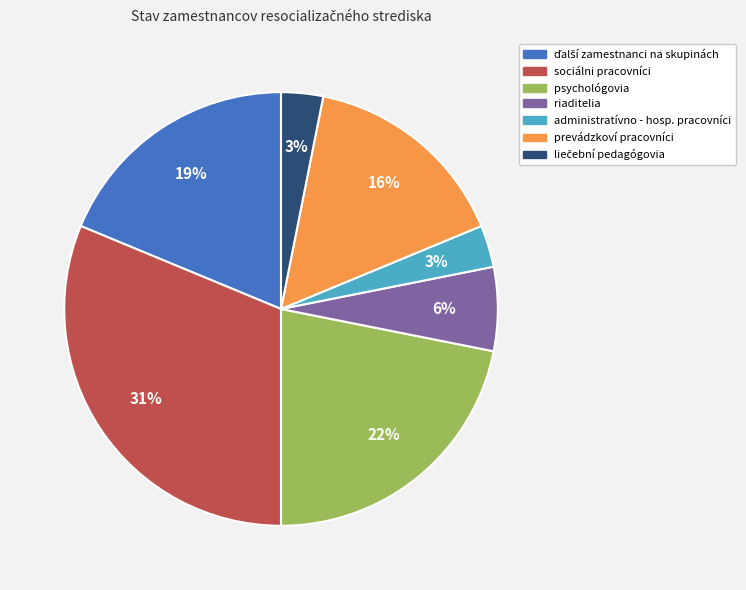

How many segments does this pie chart have?

7